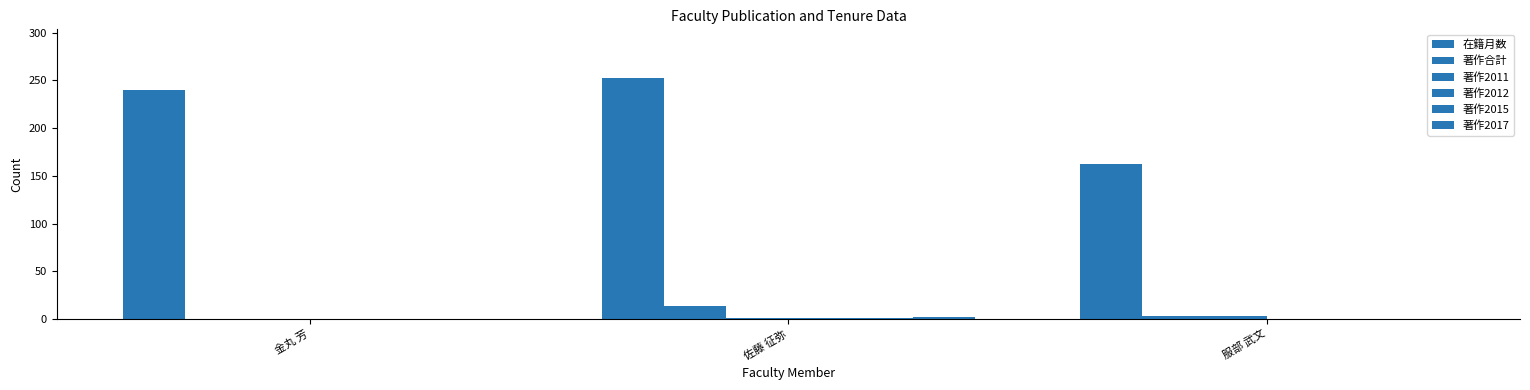

Rank the series by their maximum value, from highest to lowest.

在籍月数, 著作合計, 著作2011, 著作2017, 著作2012, 著作2015